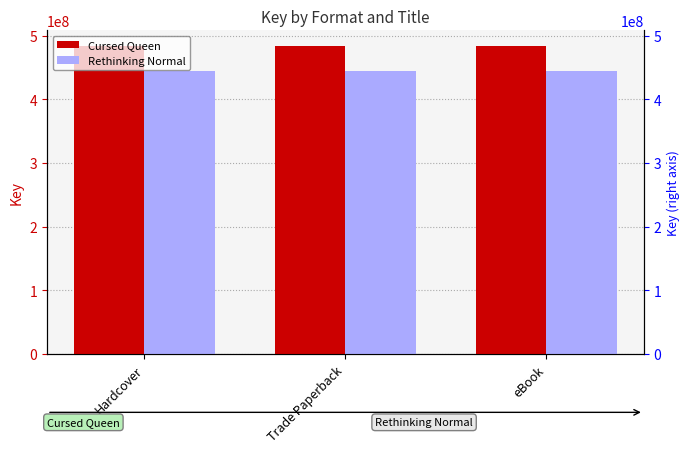

The Rethinking Normal series shows 445245527 at eBook. True or false?

True